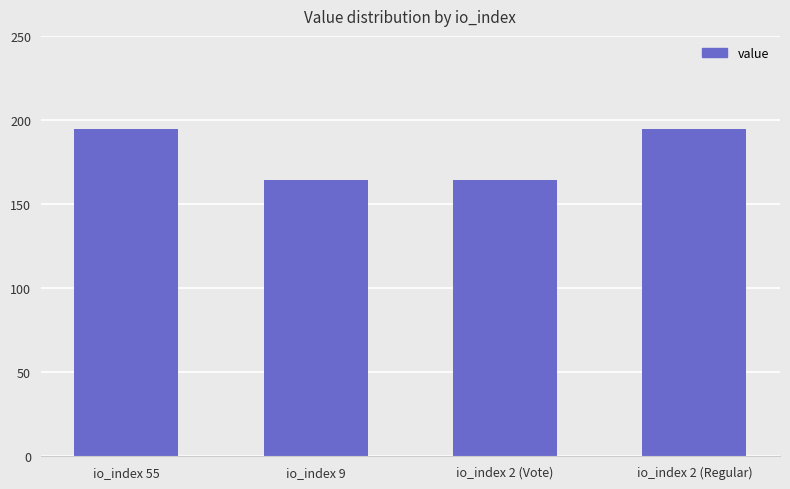

What is the sum of all values?

718.1